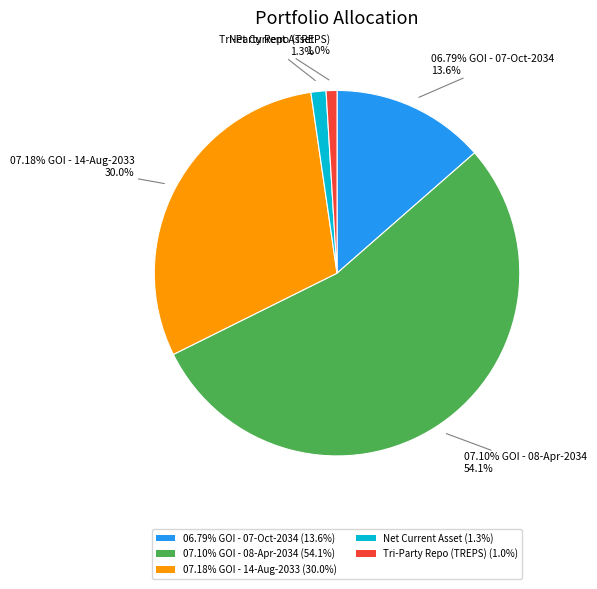

Count the number of slices in the pie.

5